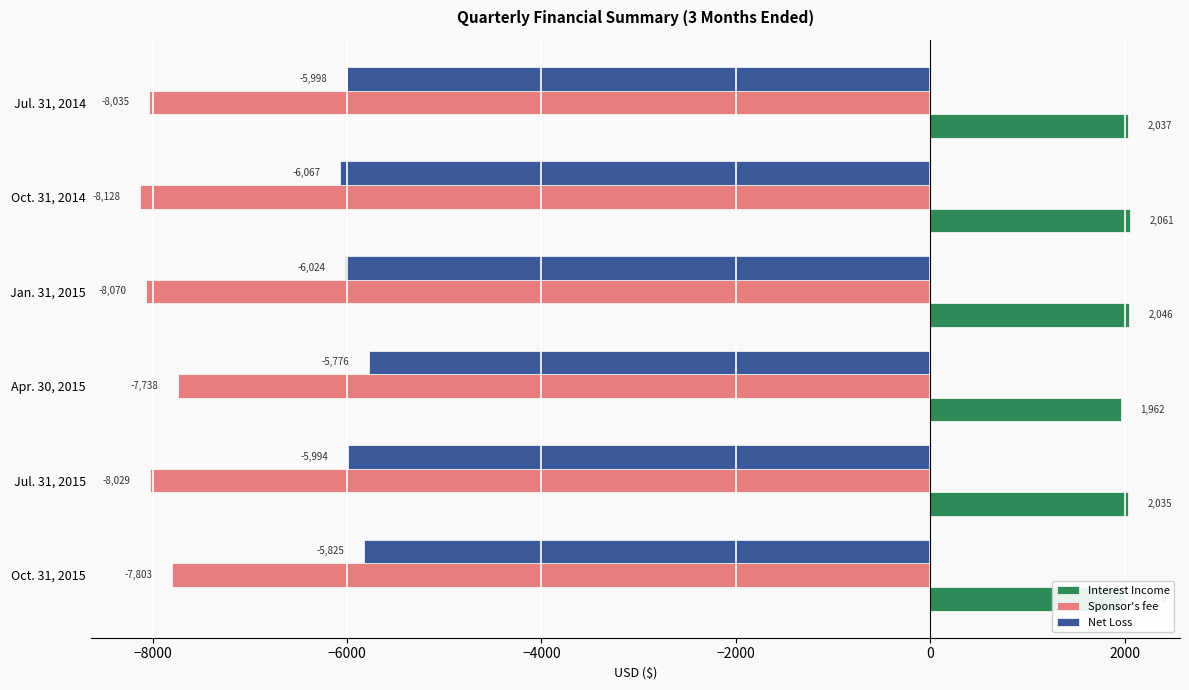

At Oct. 31, 2015, list the series in order from largest to smallest.

Interest Income, Net Loss, Sponsor's fee